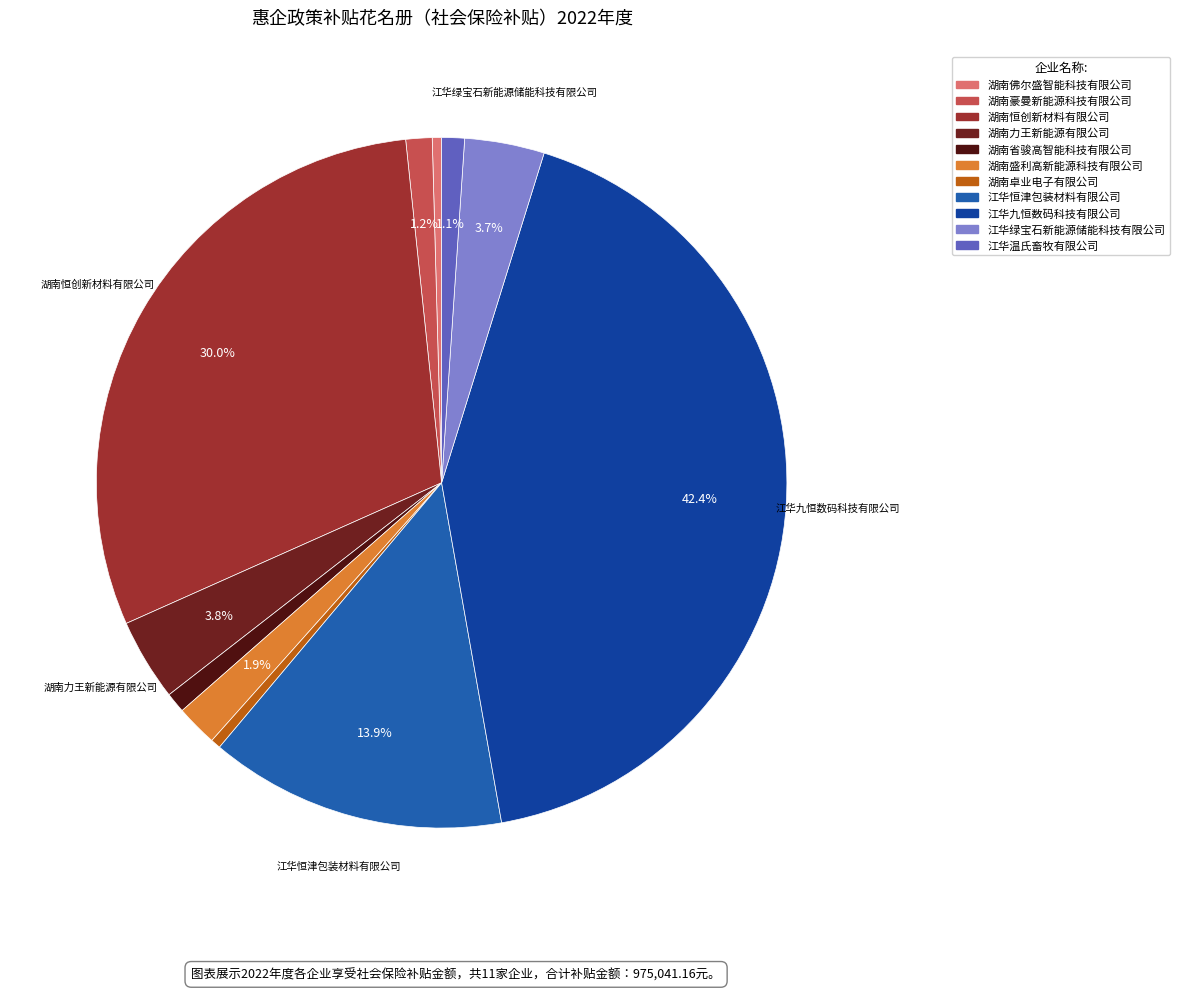

To the nearest percent, what percentage of the pie is 江华九恒数码科技有限公司?

42%